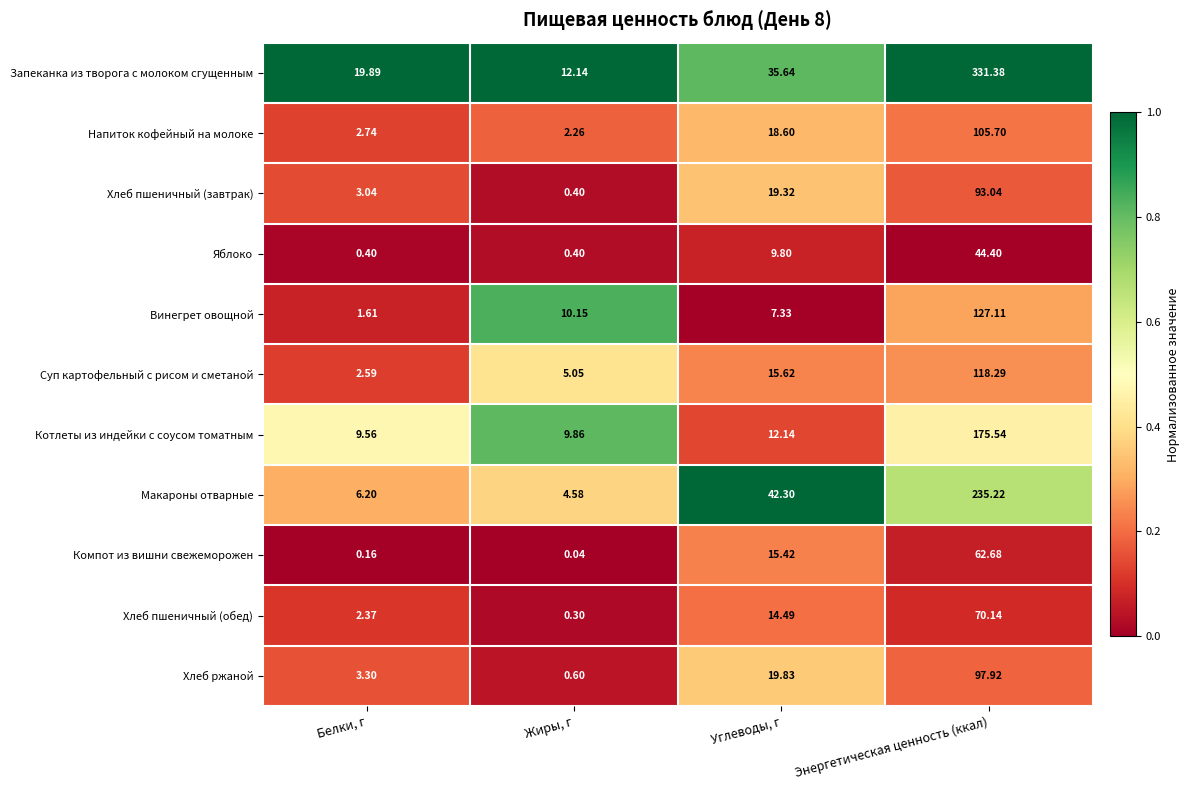

Which series has the largest total across all categories?

Запеканка из творога с молоком сгущенным